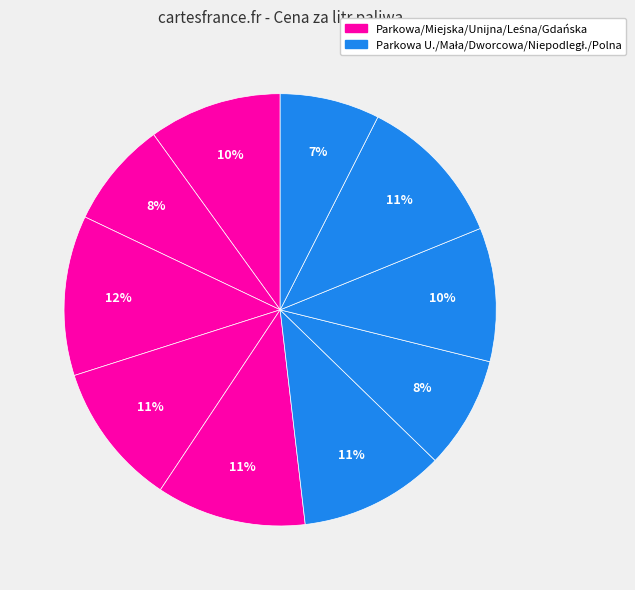

How many slices are in this pie chart?

10